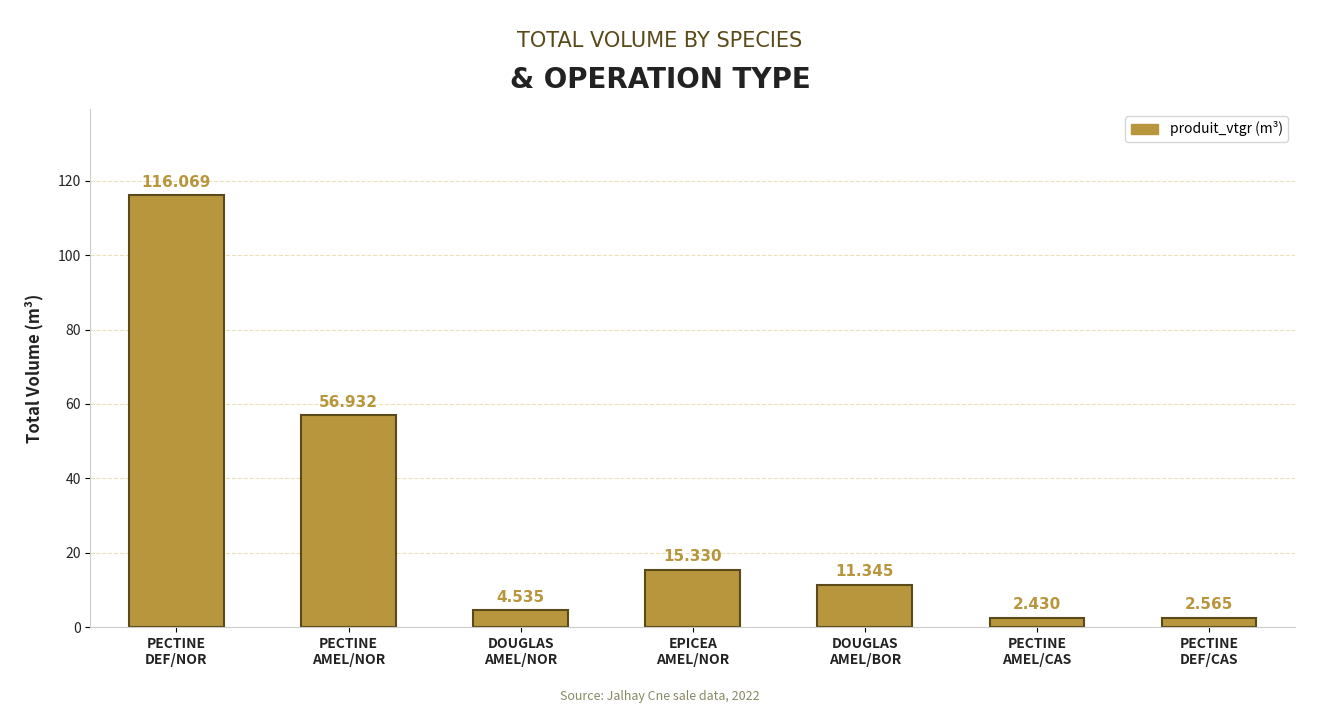

Which category has the highest value across all series?

PECTINE
DEF/NOR